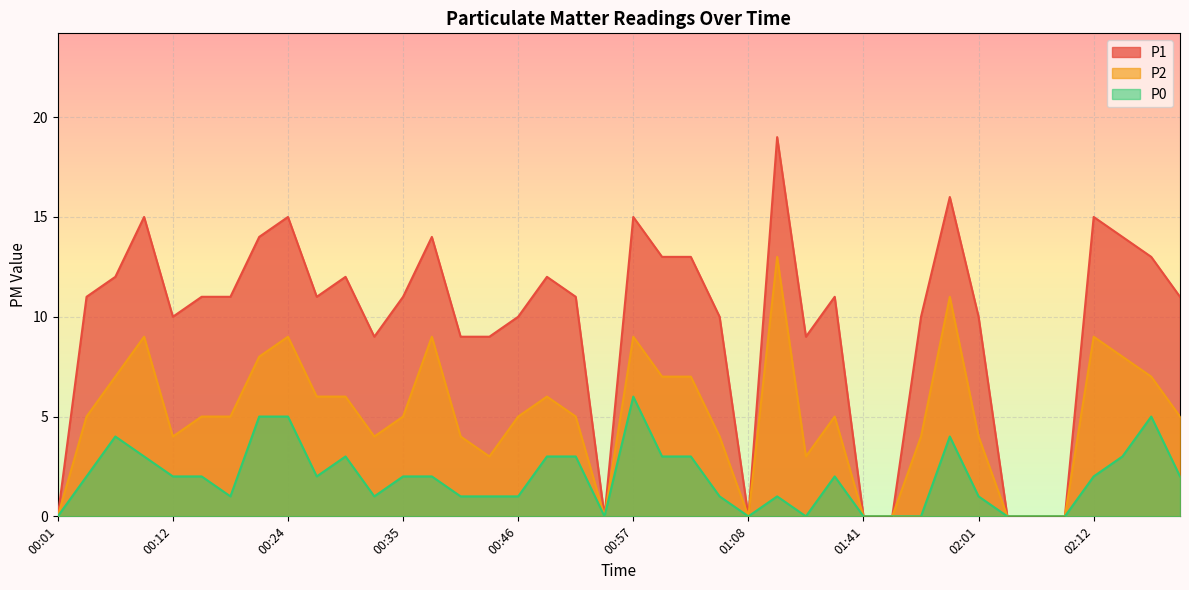

Count the number of categories in the chart.

40